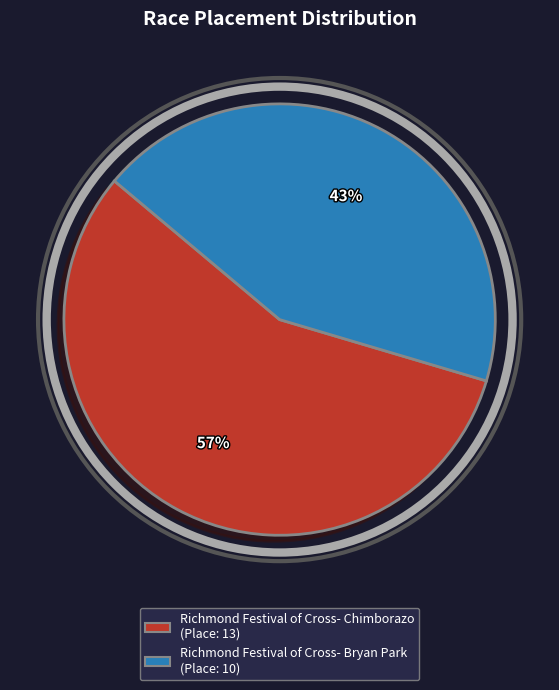

Which slice is the largest?

Richmond Festival of Cross- Chimborazo